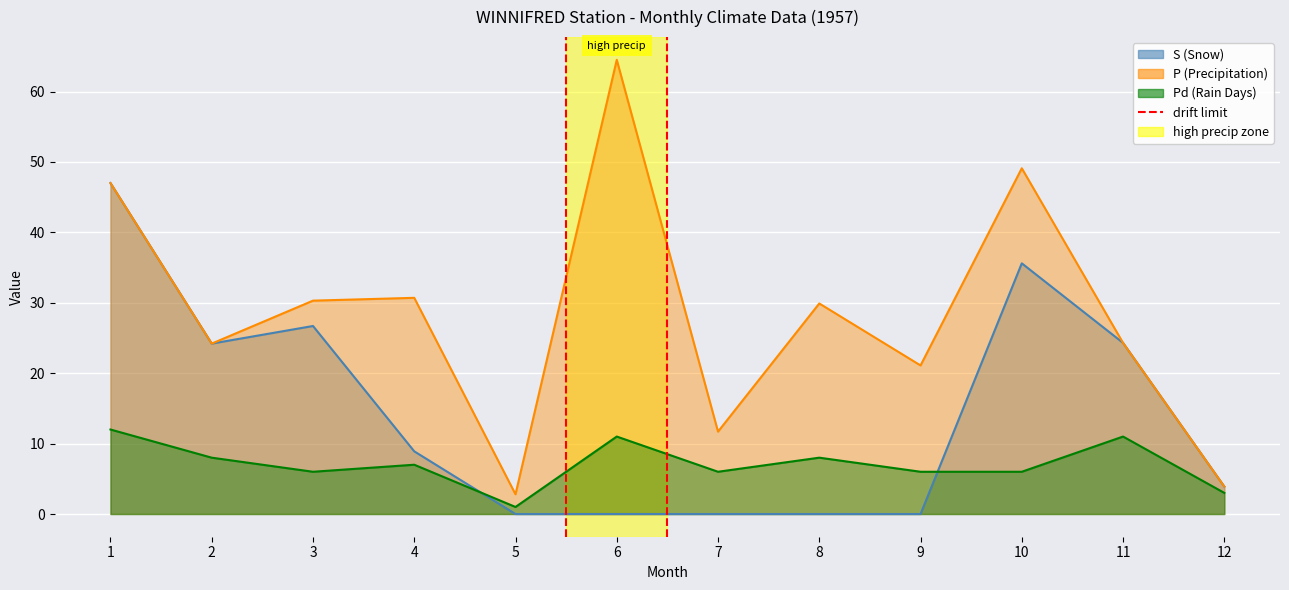

Reading left to right, what are all the values shown in this chart?

S (Snow): 1=47.0	2=24.2	3=26.7	4=8.9	5=0.0	6=0.0	7=0.0	8=0.0	9=0.0	10=35.6	11=24.3	12=3.9
P (Precipitation): 1=47.0	2=24.2	3=30.3	4=30.7	5=2.8	6=64.5	7=11.7	8=29.9	9=21.1	10=49.1	11=24.3	12=3.9
Pd (Rain Days): 1=12.0	2=8.0	3=6.0	4=7.0	5=1.0	6=11.0	7=6.0	8=8.0	9=6.0	10=6.0	11=11.0	12=3.0